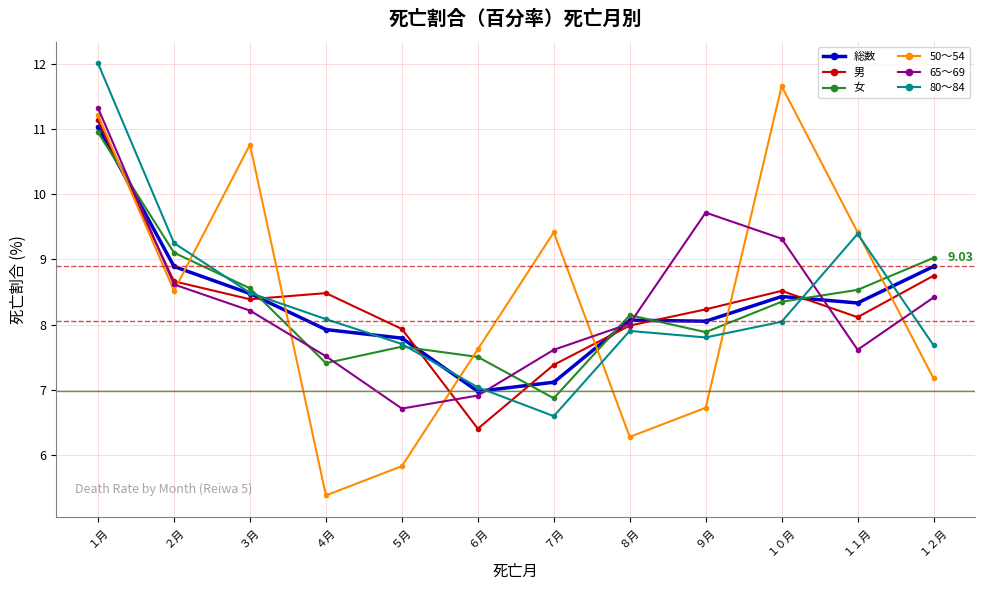

After their last crossing, which series has the higher values: 50～54 or 65～69?

65～69